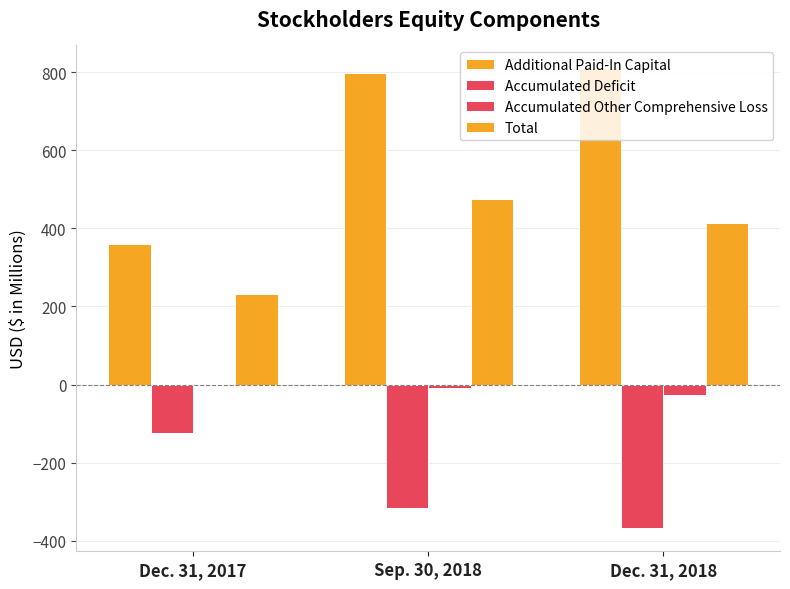

Which category has the highest value in the Additional Paid-In Capital series?

Dec. 31, 2018